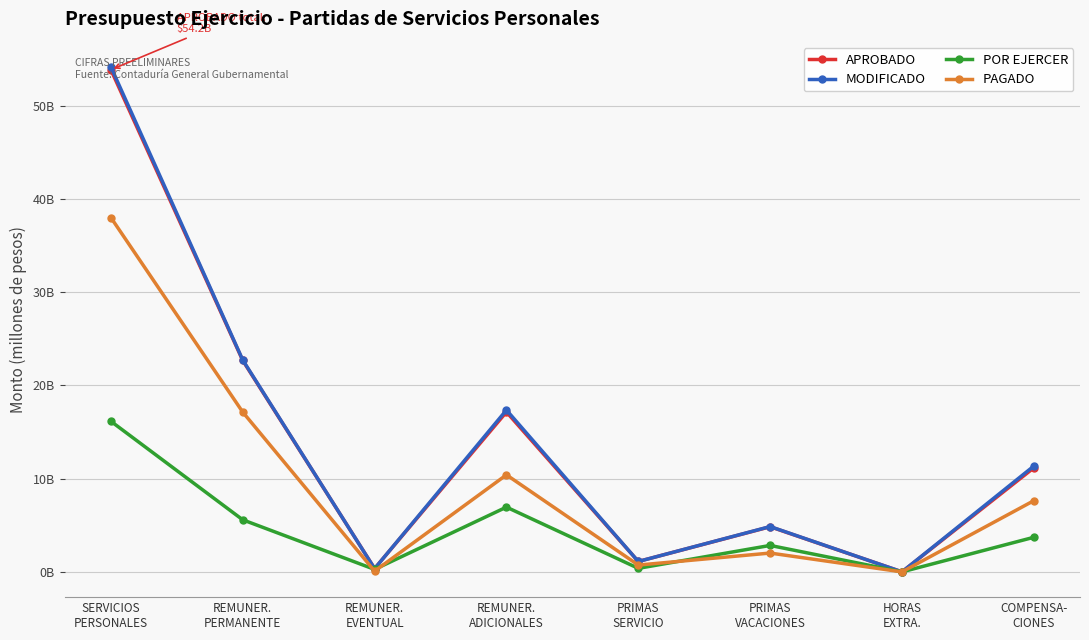

Where does the POR EJERCER series first go above 3?

SERVICIOS
PERSONALES